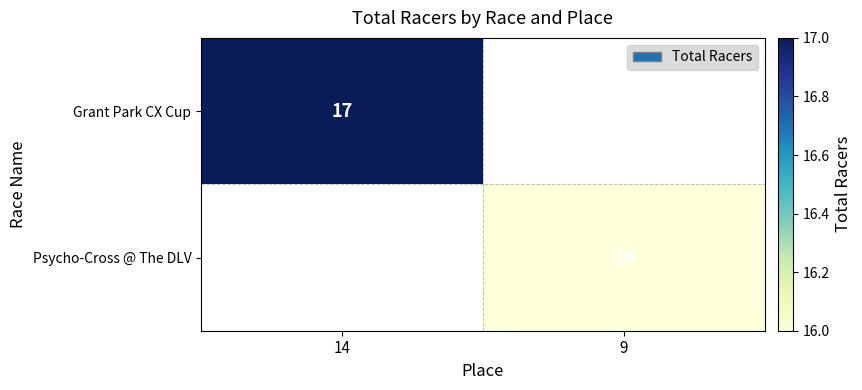

The Psycho-Cross @ The DLV series shows 9 at 9. True or false?

False